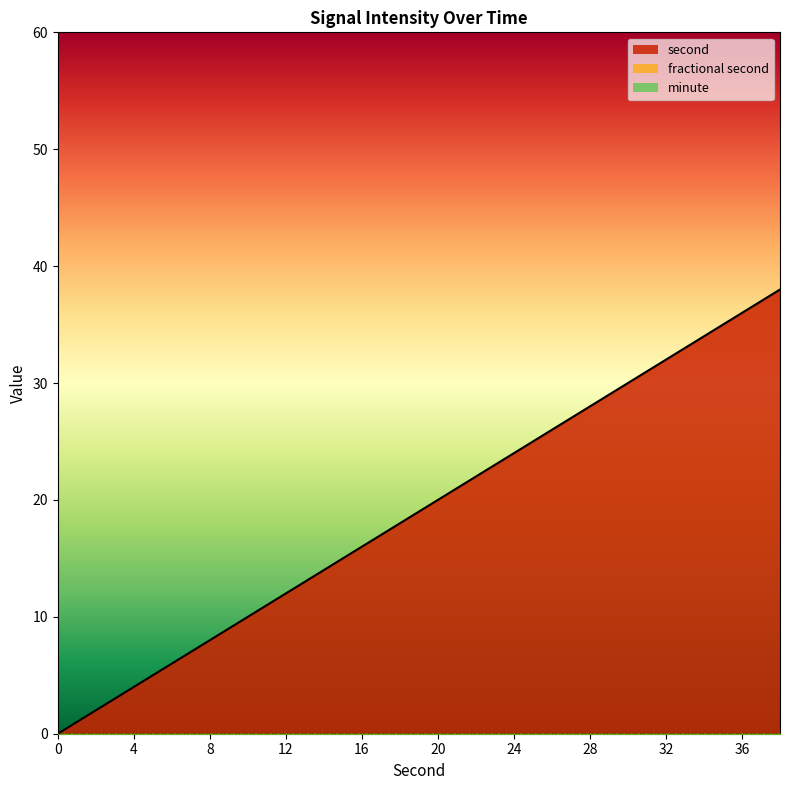

Rank the series by their maximum value, from highest to lowest.

second, minute, fractional second